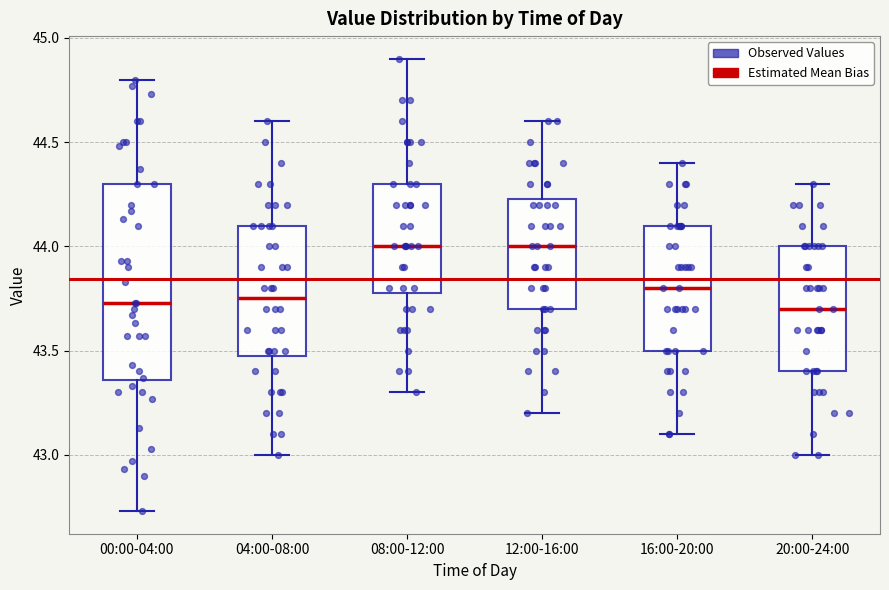

Reading left to right, read every box against the y-axis: the position of its median line, the range the box covers, and the ends of its whiskers. The values are not printed on the chart, so give them approximately, as read against the axis.

00:00-04:00: median 43.75, box 43.35 to 44.30, whiskers 42.75 to 44.80
04:00-08:00: median 43.75, box 43.50 to 44.10, whiskers 43.00 to 44.60
08:00-12:00: median 44.00, box 43.80 to 44.30, whiskers 43.30 to 44.90
12:00-16:00: median 44.00, box 43.70 to 44.25, whiskers 43.20 to 44.60
16:00-20:00: median 43.80, box 43.50 to 44.10, whiskers 43.10 to 44.40
20:00-24:00: median 43.70, box 43.40 to 44.00, whiskers 43.00 to 44.30